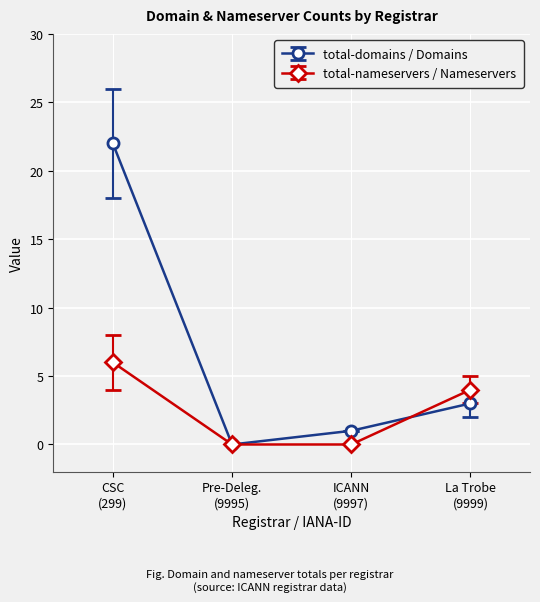

Rank the series by their maximum value, from lowest to highest.

total-nameservers / Nameservers, total-domains / Domains